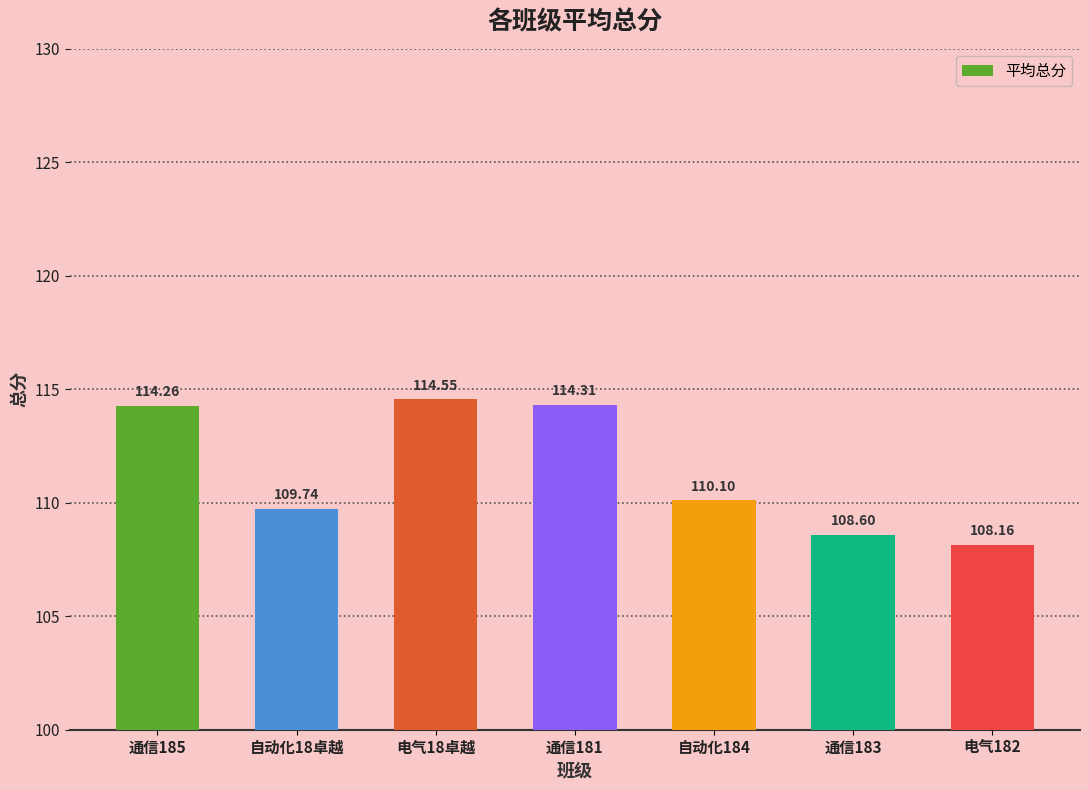

Which has a higher value, 通信185 or 通信183?

通信185